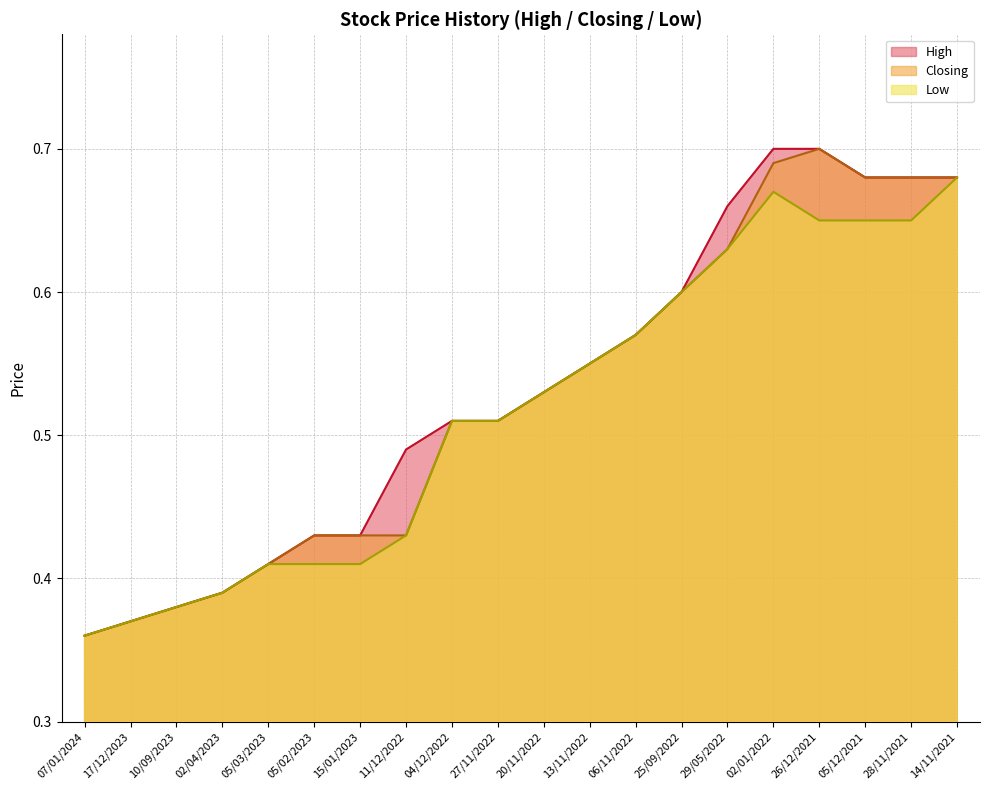

Does the chart display data point markers on the line(s)?

No